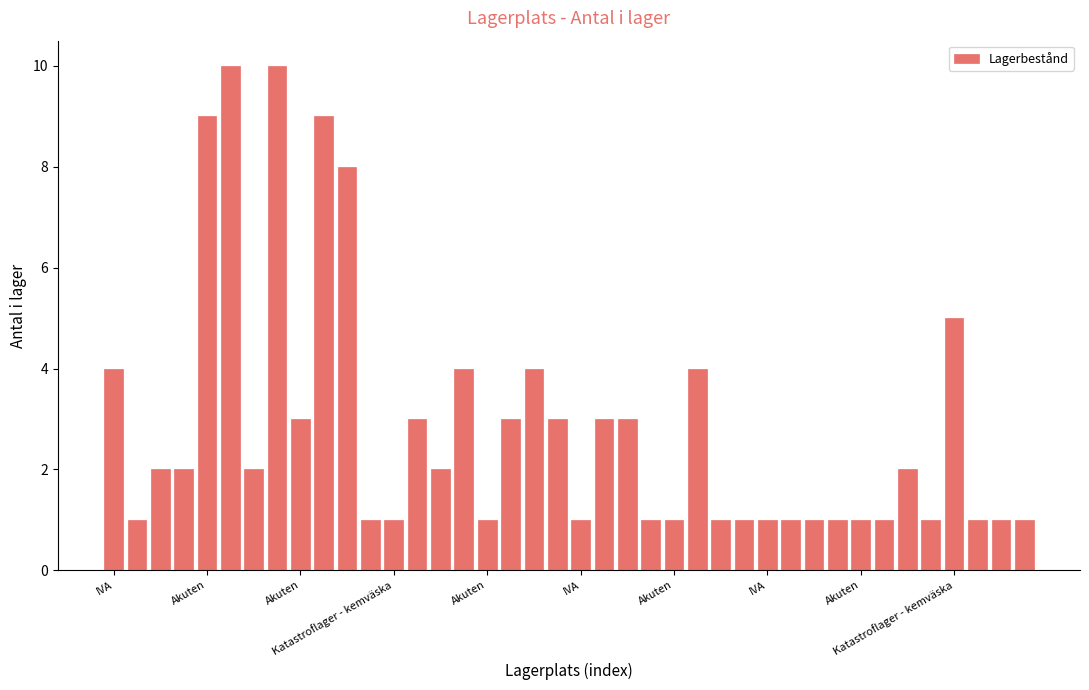

How many distinct data groups are displayed?

1